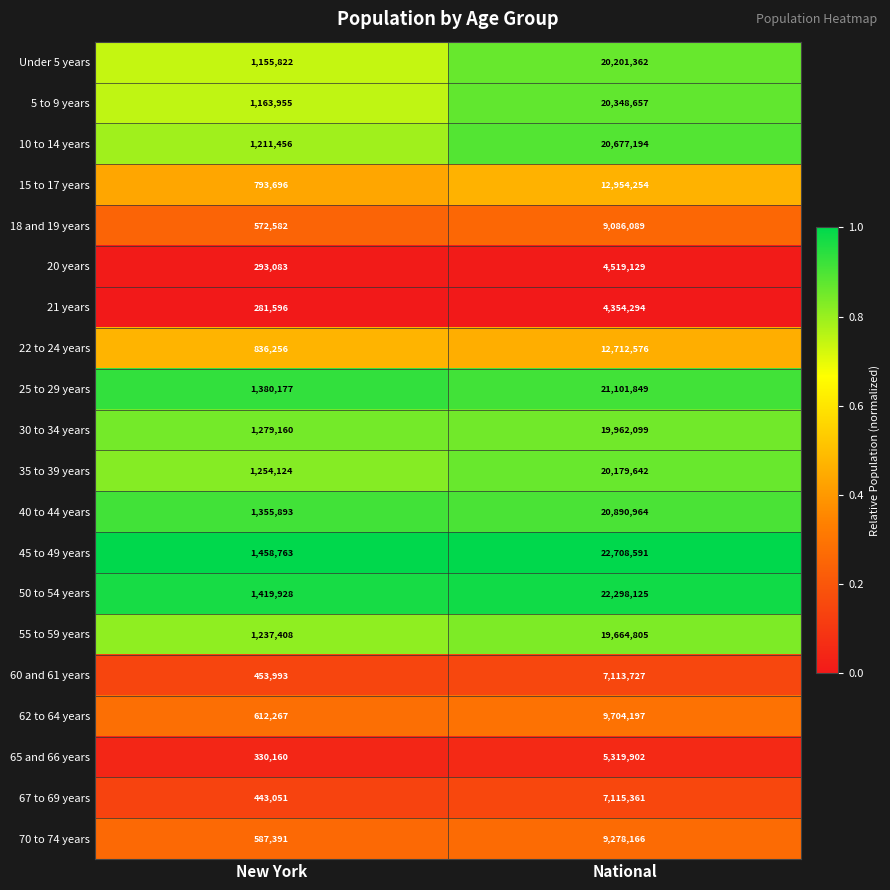

Which series has the widest spread of values?

45 to 49 years